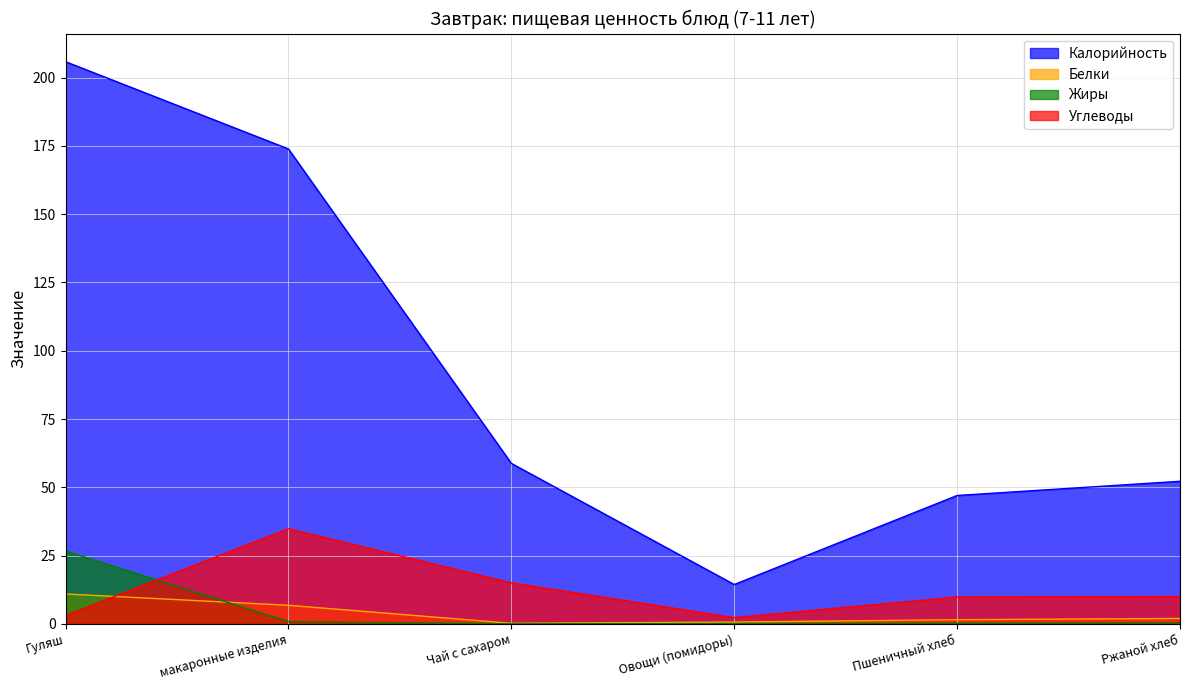

Is the value of Калорийность at Чай с сахаром greater than the value of Жиры at макаронные изделия?

Yes